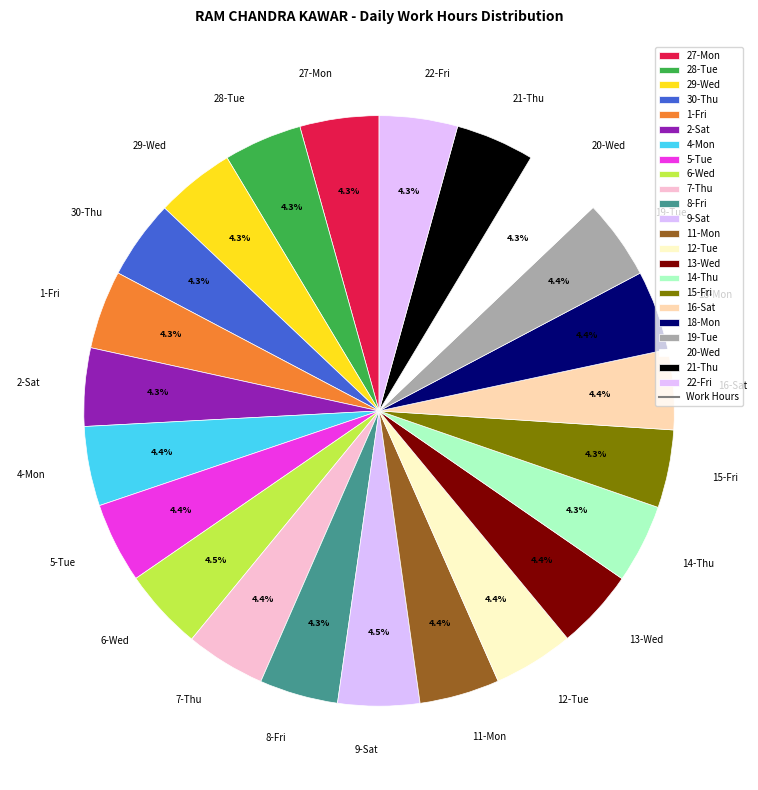

What portion of the pie excludes 1-Fri?

95.7%